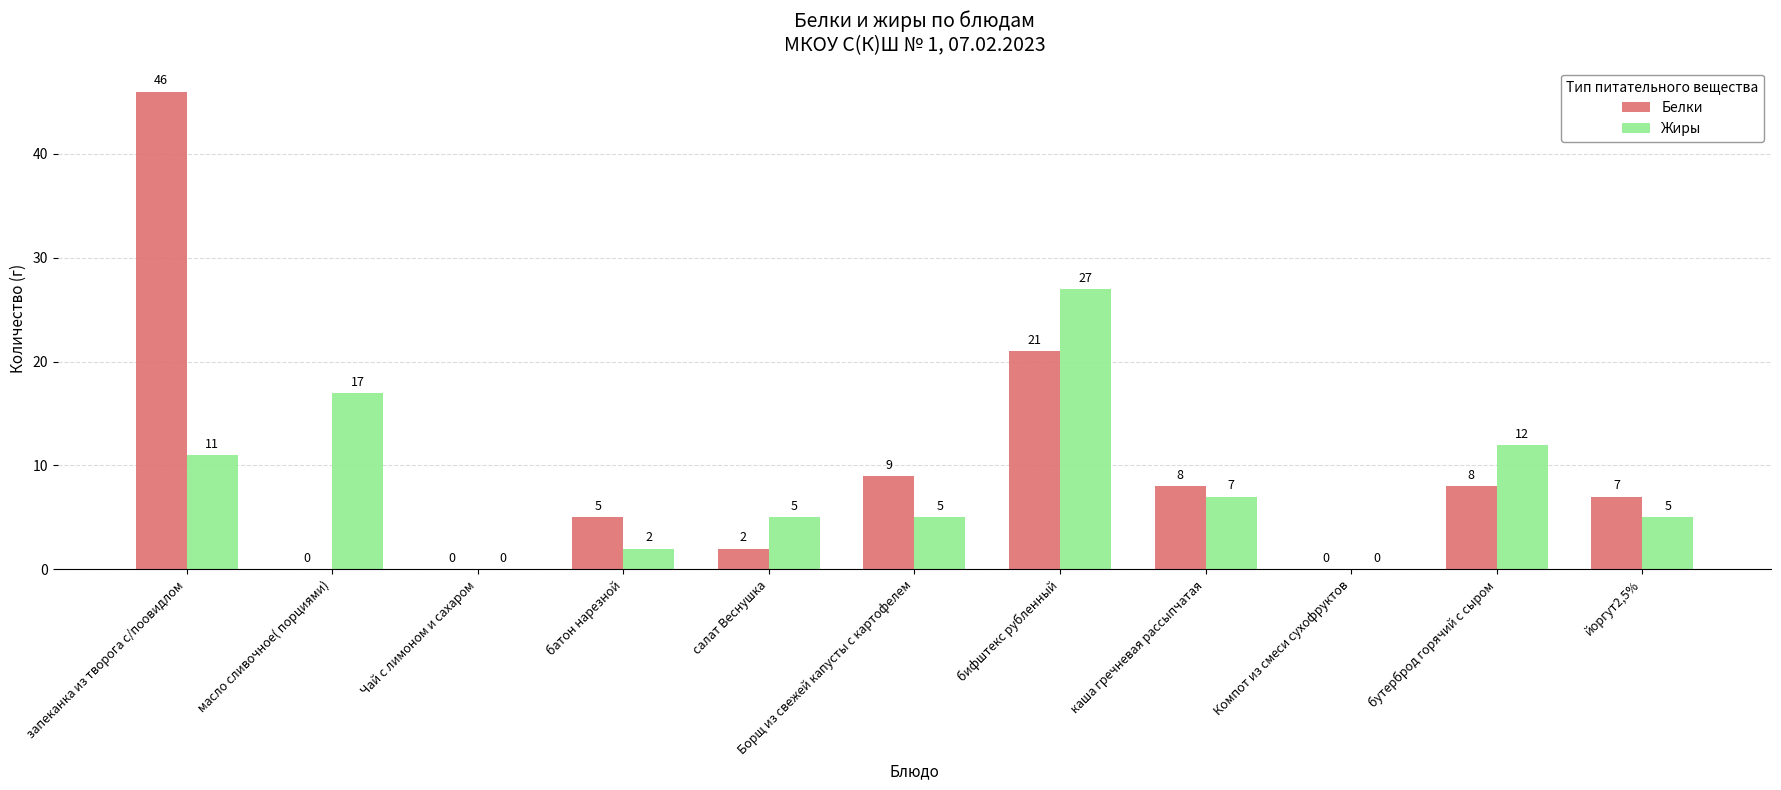

Which series has the largest total across all categories?

Белки